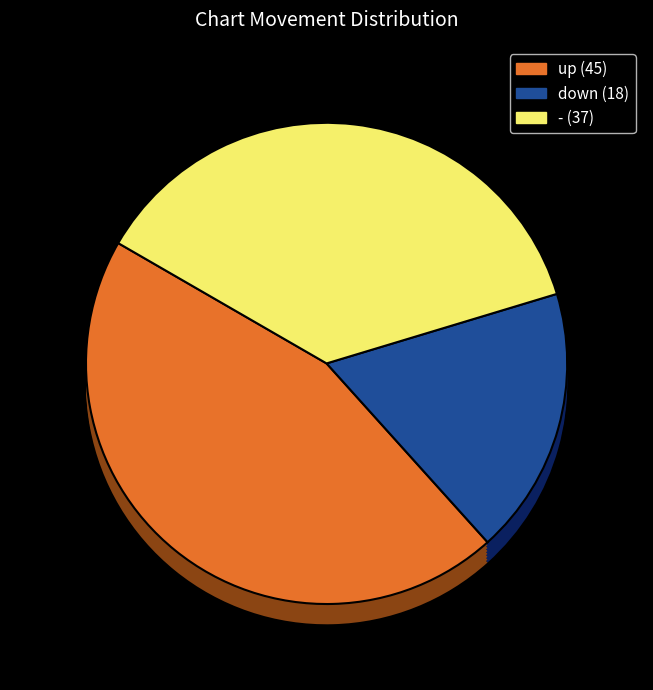

Count the number of slices in the pie.

3